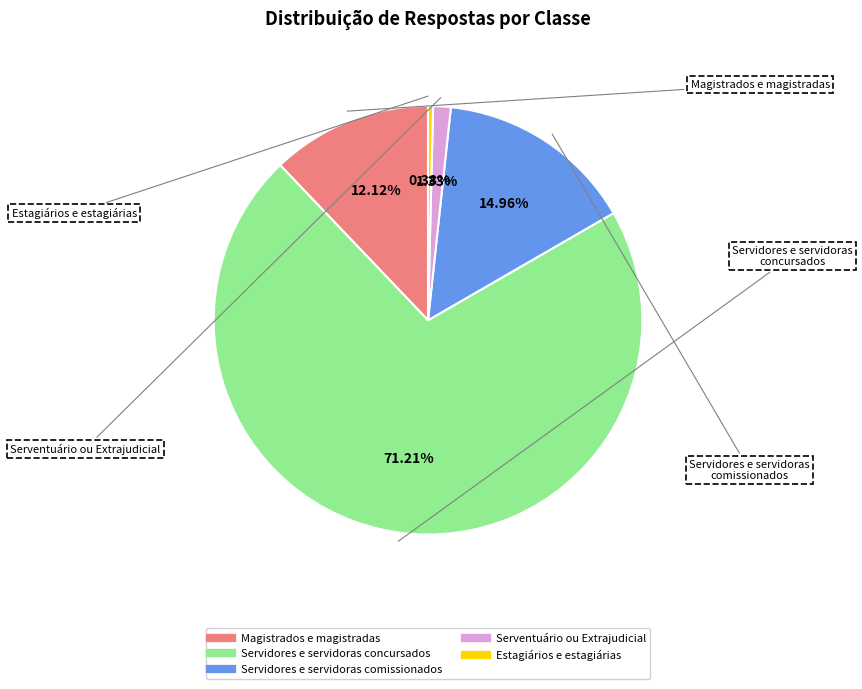

Rank the categories by value from lowest to highest.

Estagiários e estagiárias, Serventuário ou Extrajudicial, Magistrados e magistradas, Servidores e servidoras comissionados, Servidores e servidoras concursados